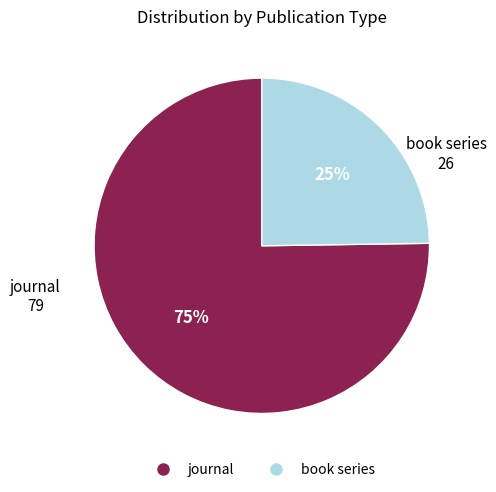

To the nearest percent, what portion does journal represent?

75%